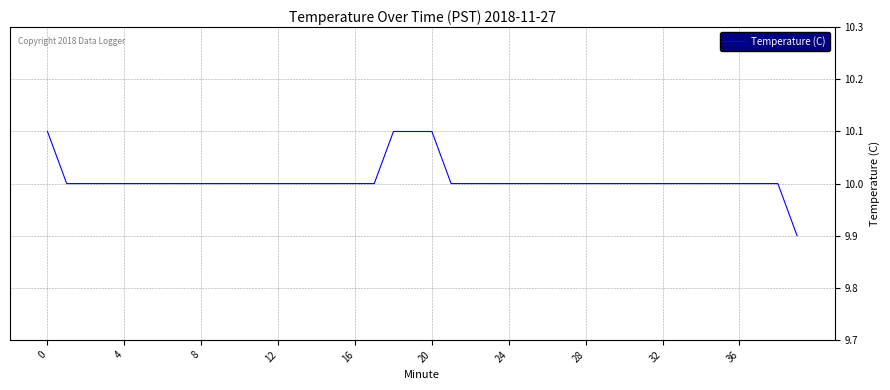

What is the smallest value displayed?

9.9